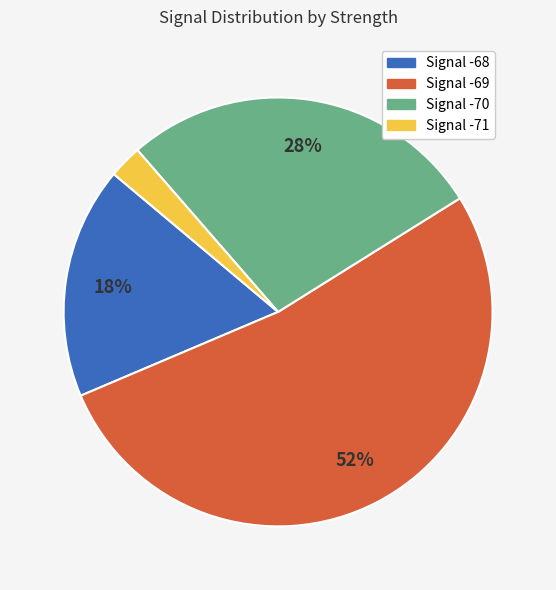

To the nearest percent, what is the difference between the largest and smallest slice percentages?

50%